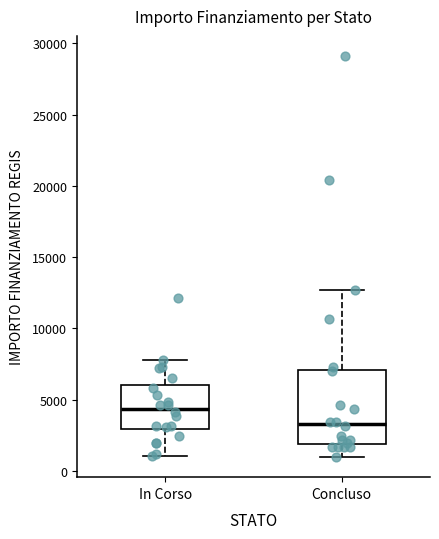

Where does the median line of the box for In Corso sit on the y-axis? The values are not printed on the chart, so give them approximately, as read against the axis.

4500